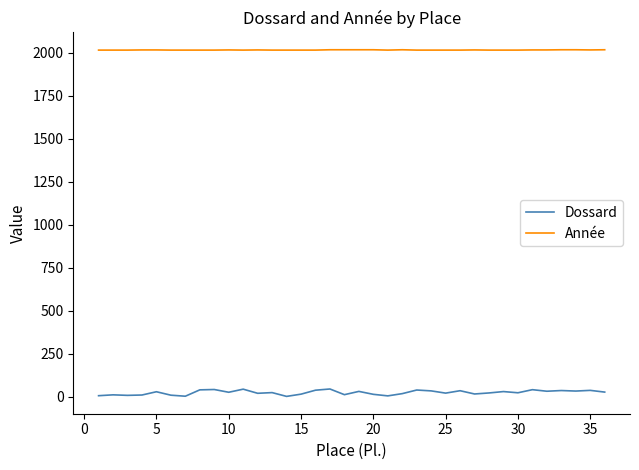

At how many categories does at least one series exceed 1279?

36